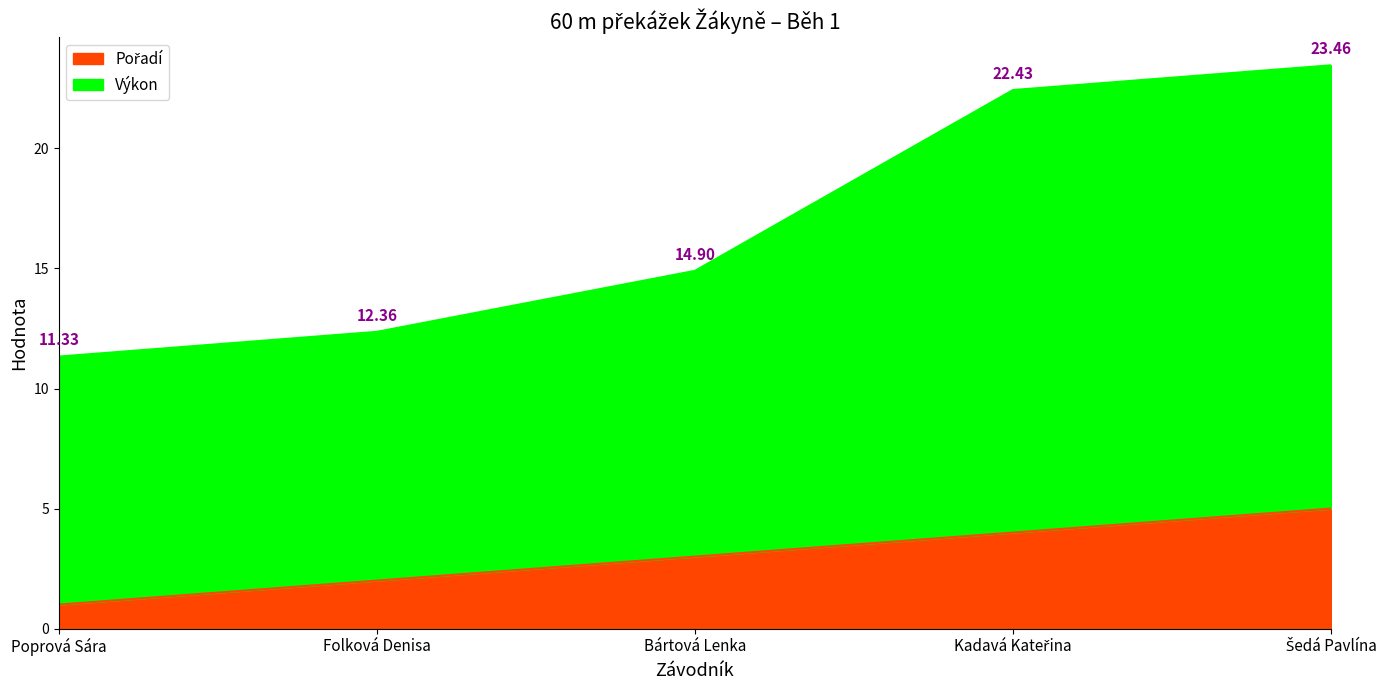

True or false: Výkon and Pořadí cross at least once.

False